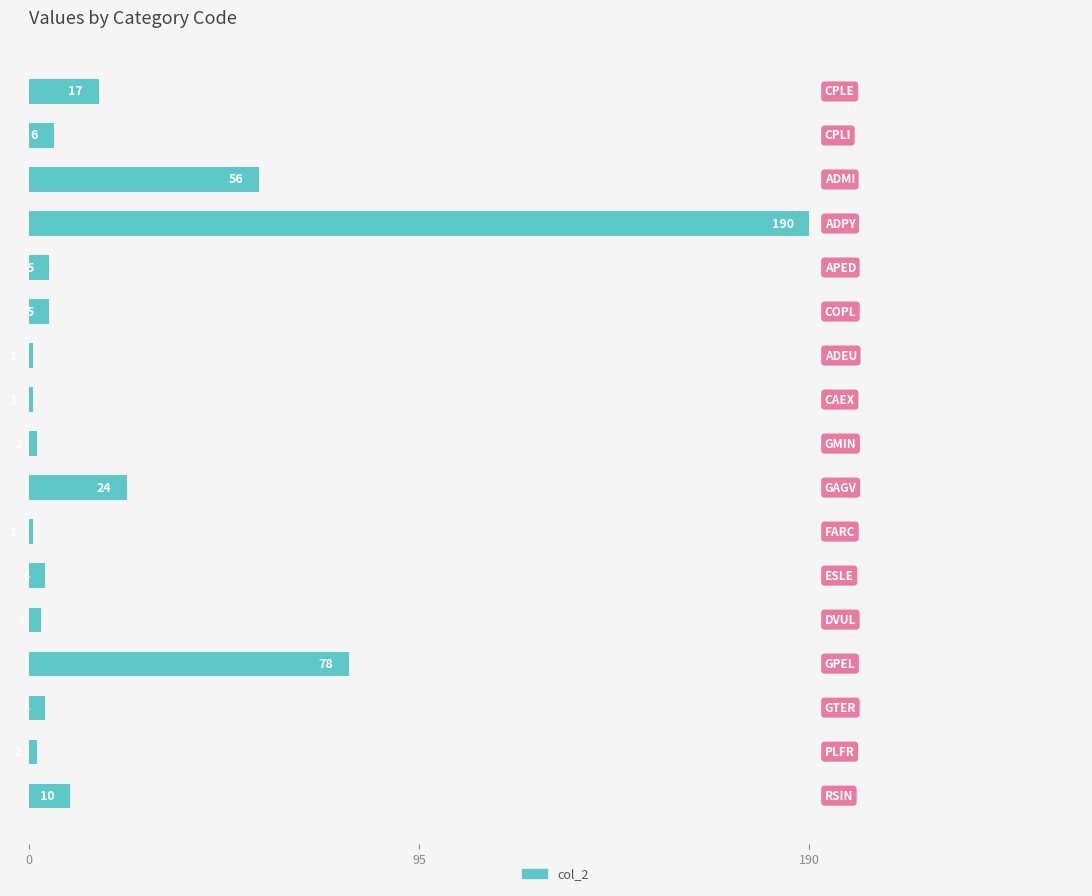

What is the greatest value displayed?

190